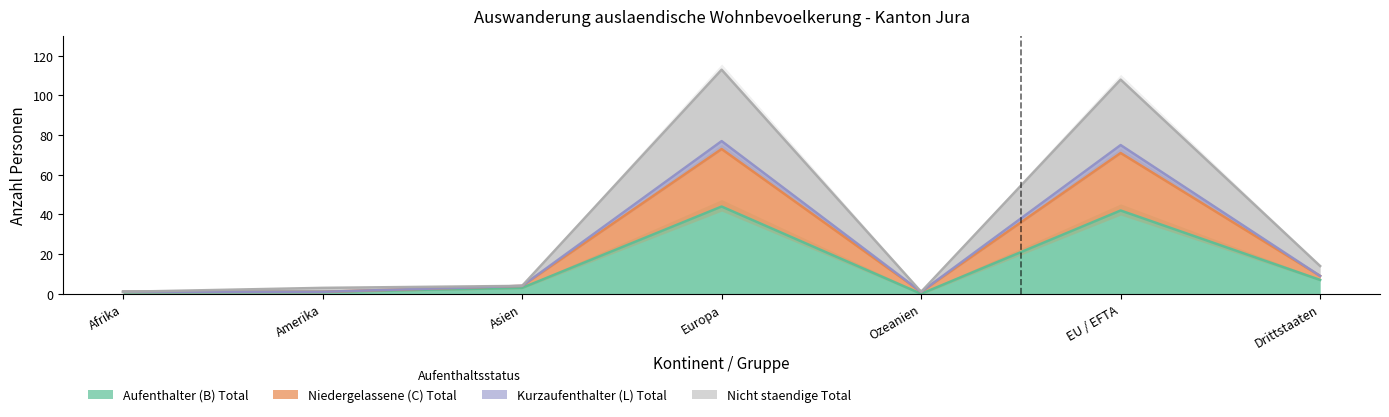

What is the maximum value for Nicht staendige Total?

113